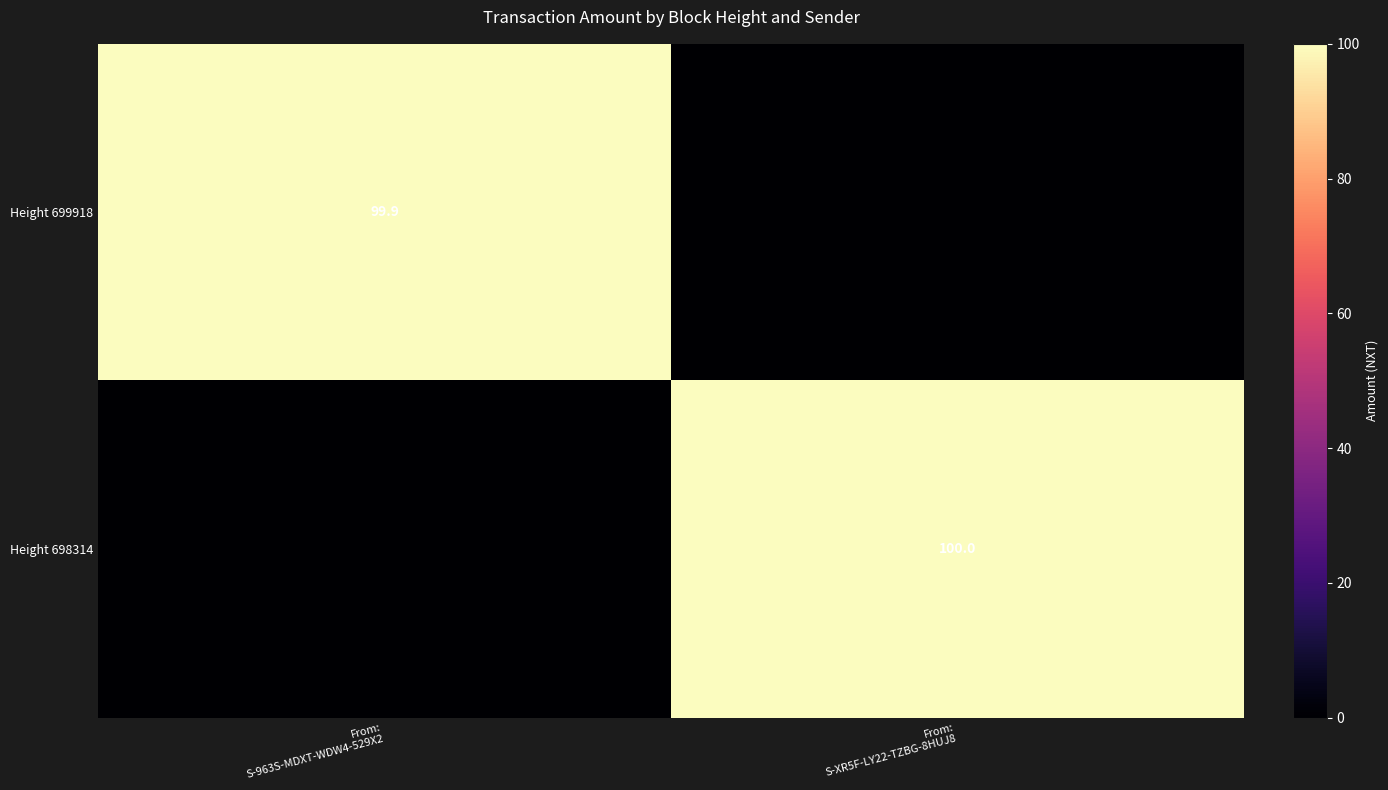

What is the difference between the highest and lowest values at From:
S-XR5F-LY22-TZBG-8HUJ8?

100.0